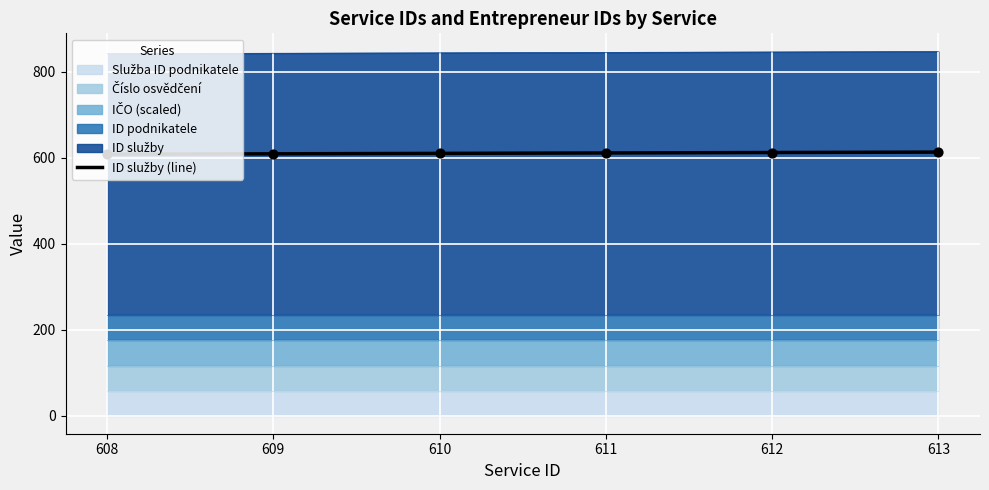

What is the ratio of the value at 611 to the value at 612?

1.0